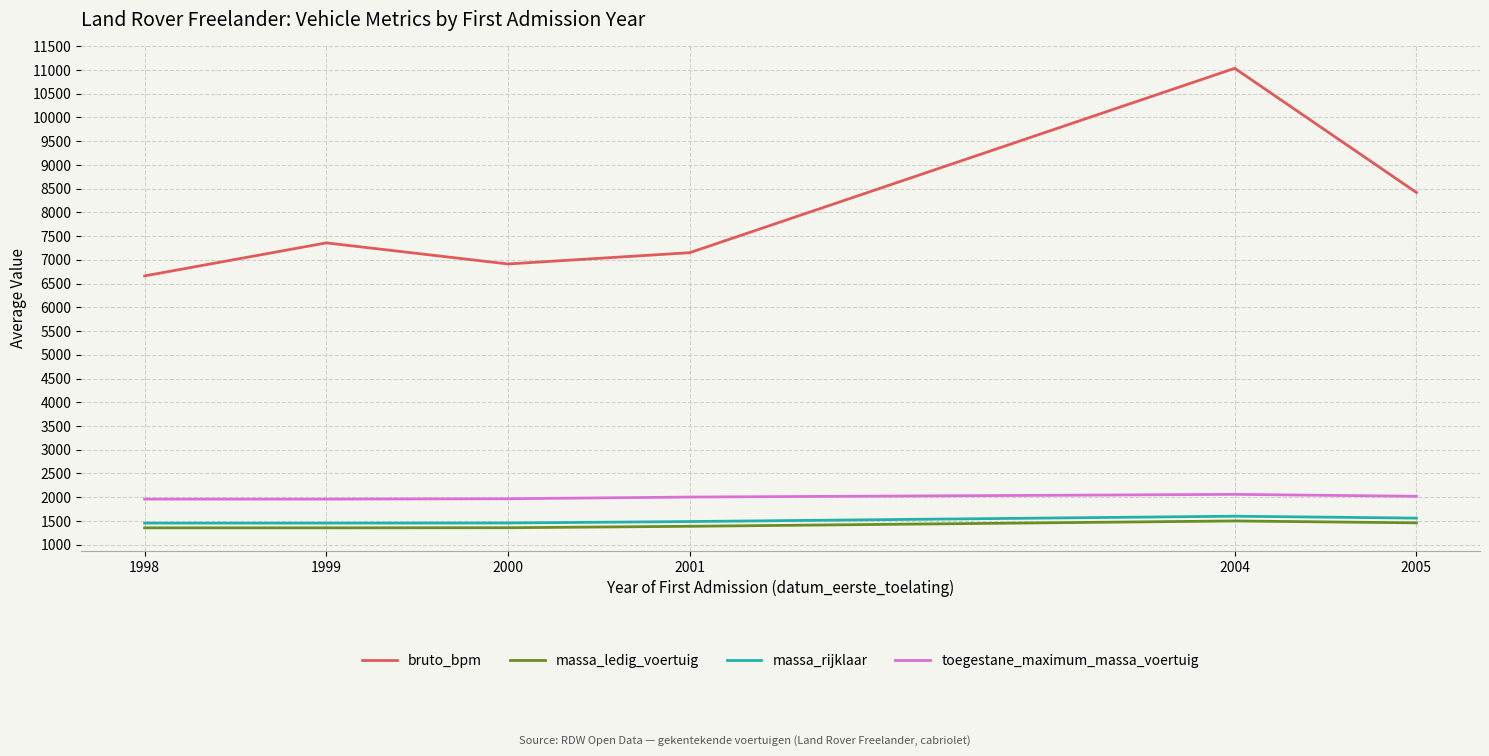

At which category is the sum across all series the highest?

2004